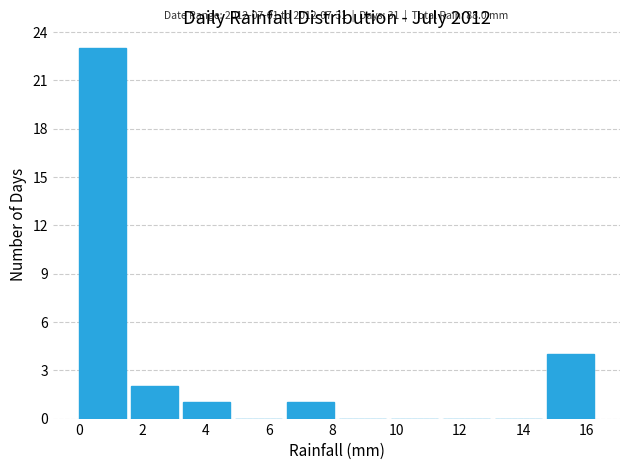

Which range on the x-axis has the tallest bar?

0.00 to 1.64